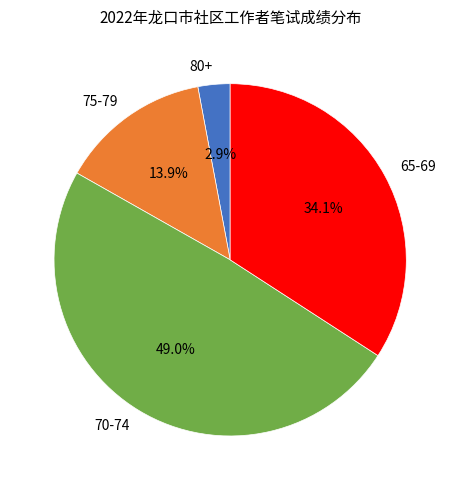

Count the number of slices in the pie.

4